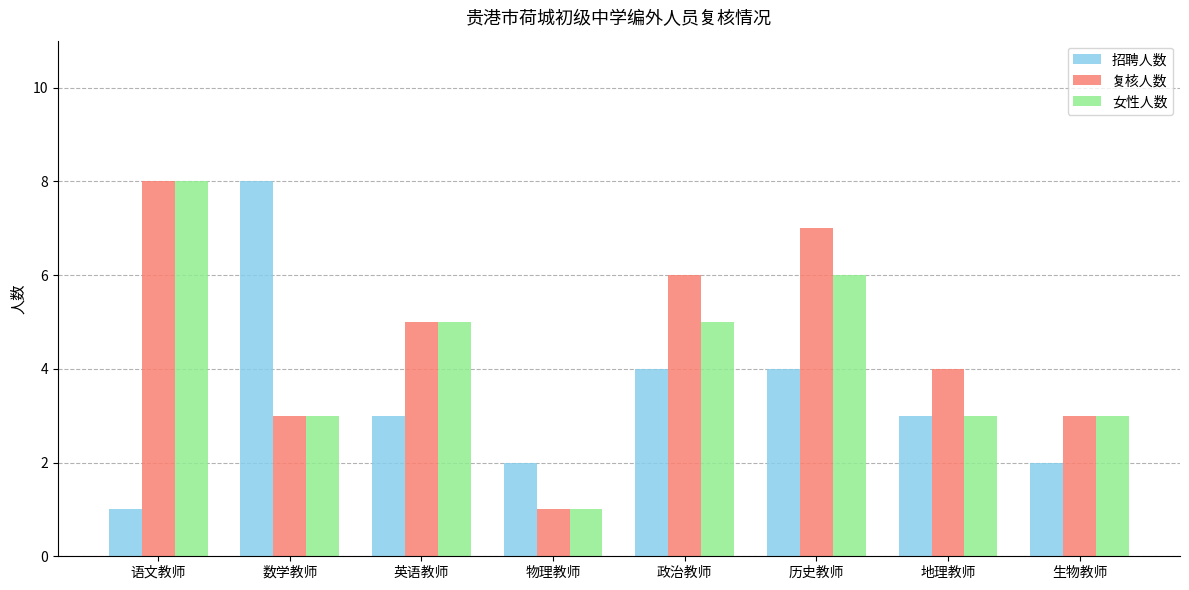

List the series in order of their overall mean, highest first.

复核人数, 女性人数, 招聘人数